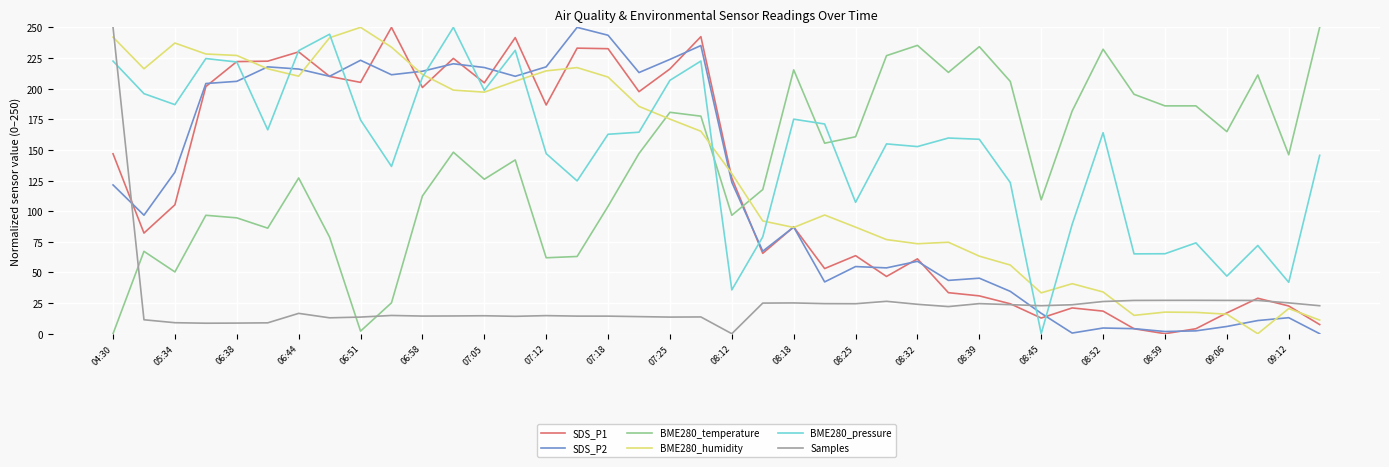

True or false: BME280_temperature and Samples intersect in this chart.

True